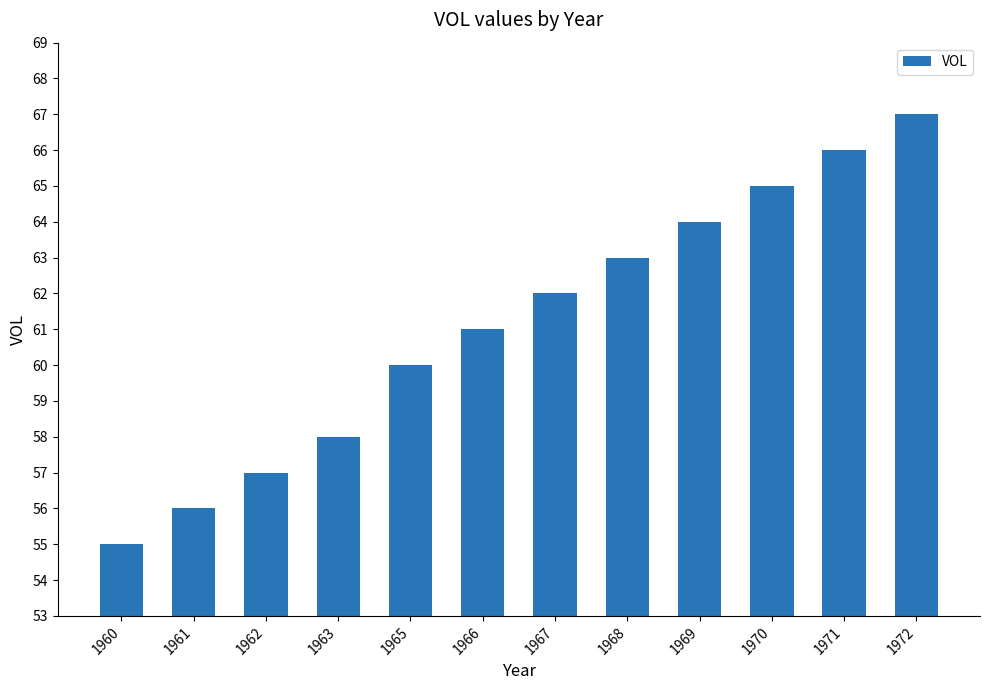

List the labels in order of value, smallest first.

1960, 1961, 1962, 1963, 1965, 1966, 1967, 1968, 1969, 1970, 1971, 1972